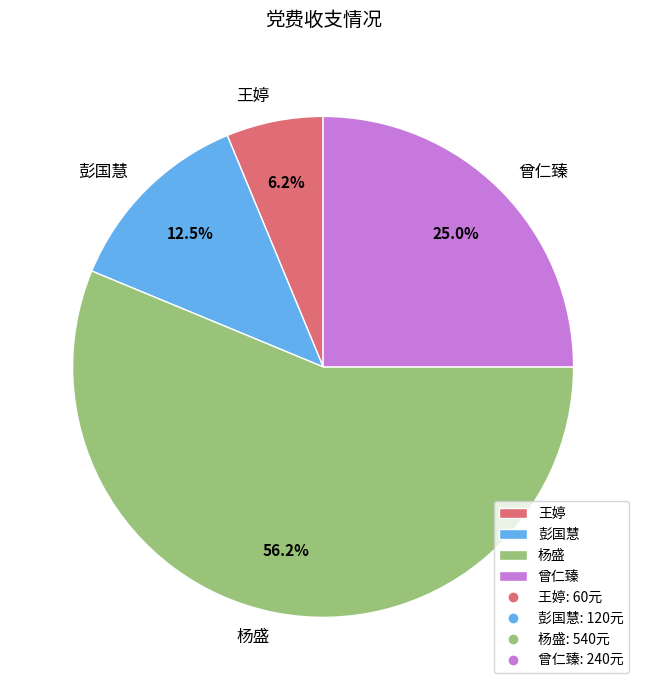

Does 彭国慧 represent more than half of the total?

No